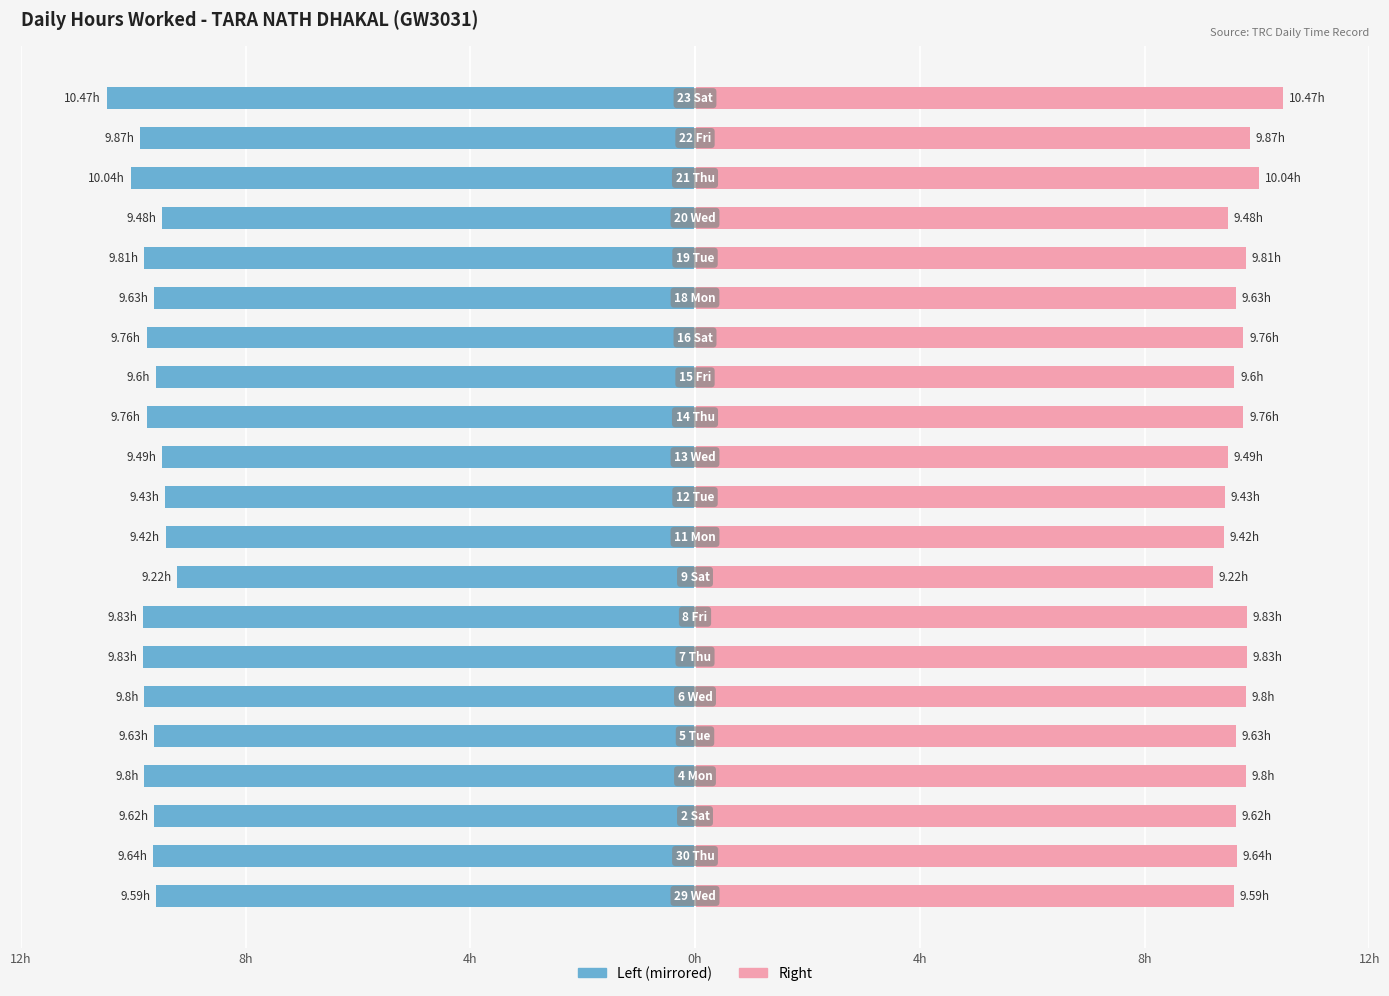

Does the chart contain stacked bars?

No